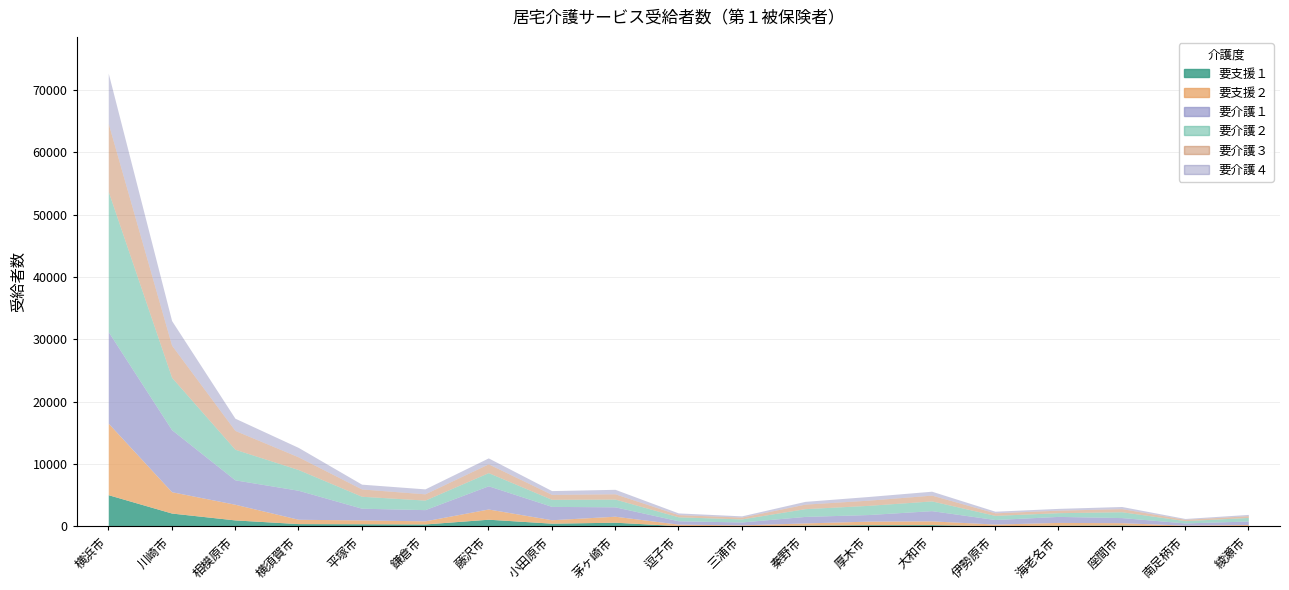

True or false: 要介護２ has more than 2 points higher than both neighbors.

True